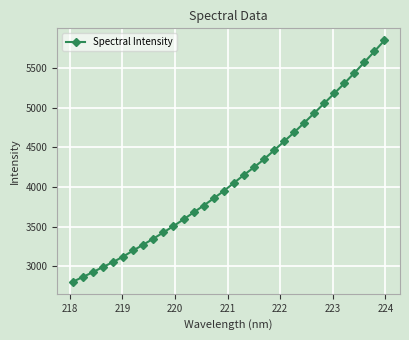

Does the chart have visible grid lines?

Yes